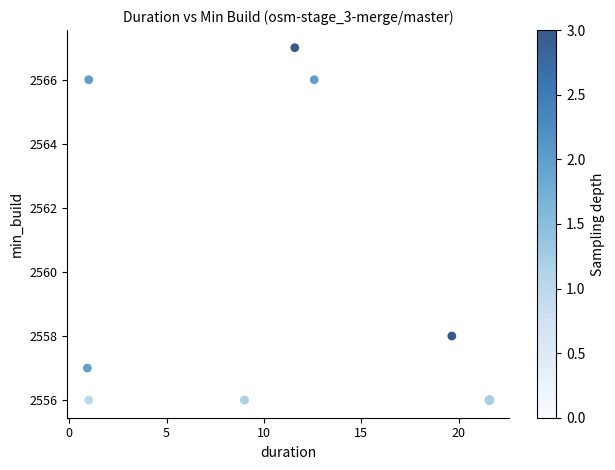

What Y value in the scatter plot is closest to 2561?

2558